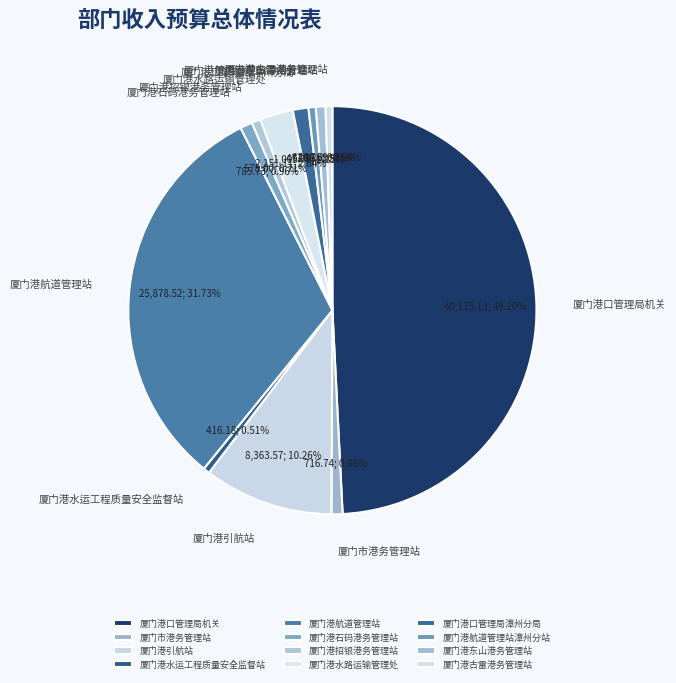

Is the sum of 厦门港引航站 and 厦门港东山港务管理站 greater than half?

No